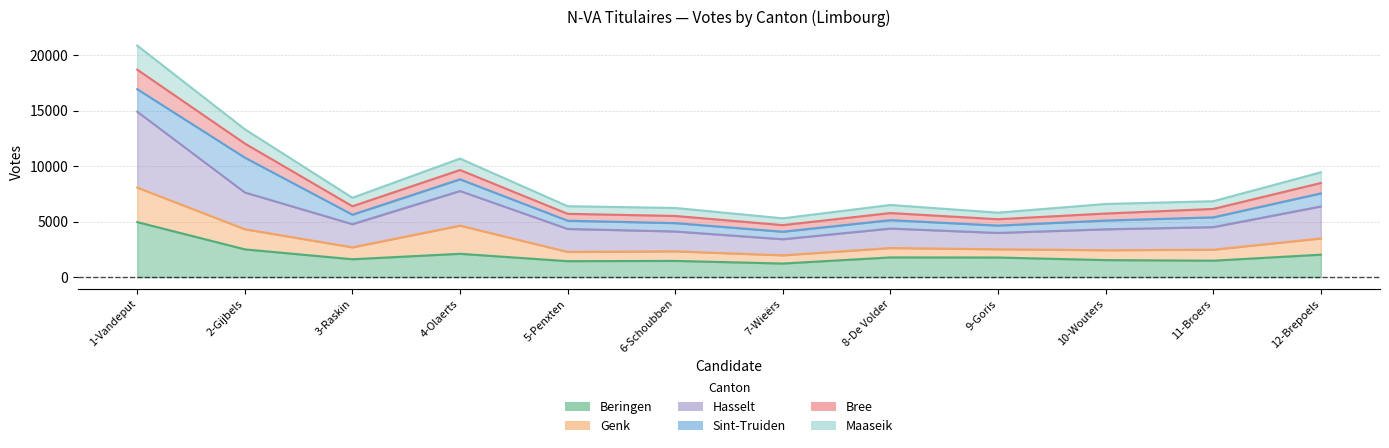

What is the label of the 1st point from the left?

1-Vandeput